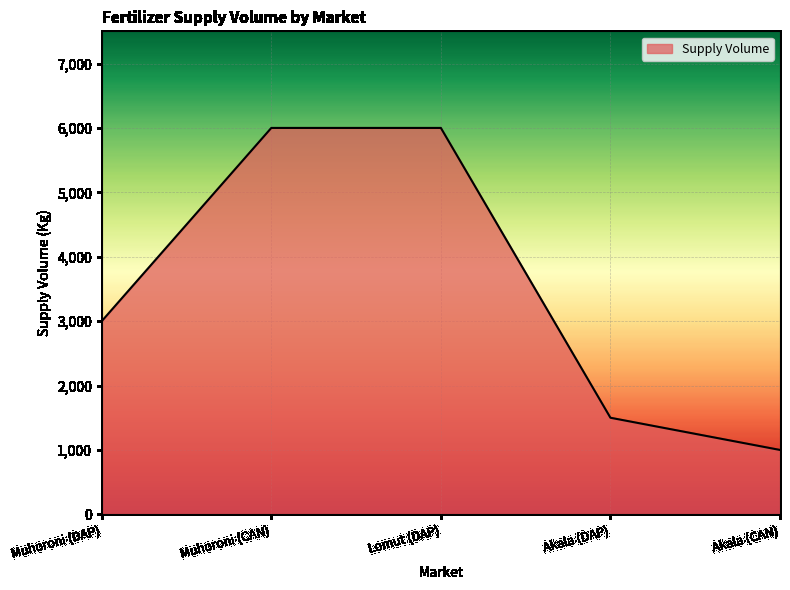

Reading left to right, what are all the values shown in this chart?

Muhoroni (DAP)=3000	Muhoroni (CAN)=6000	Lomut (DAP)=6000	Akala (DAP)=1500	Akala (CAN)=1000